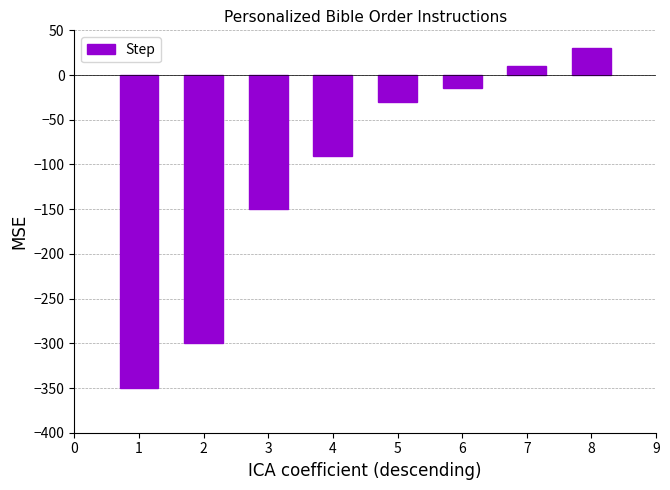

Which has a higher value, 4 or 6?

6